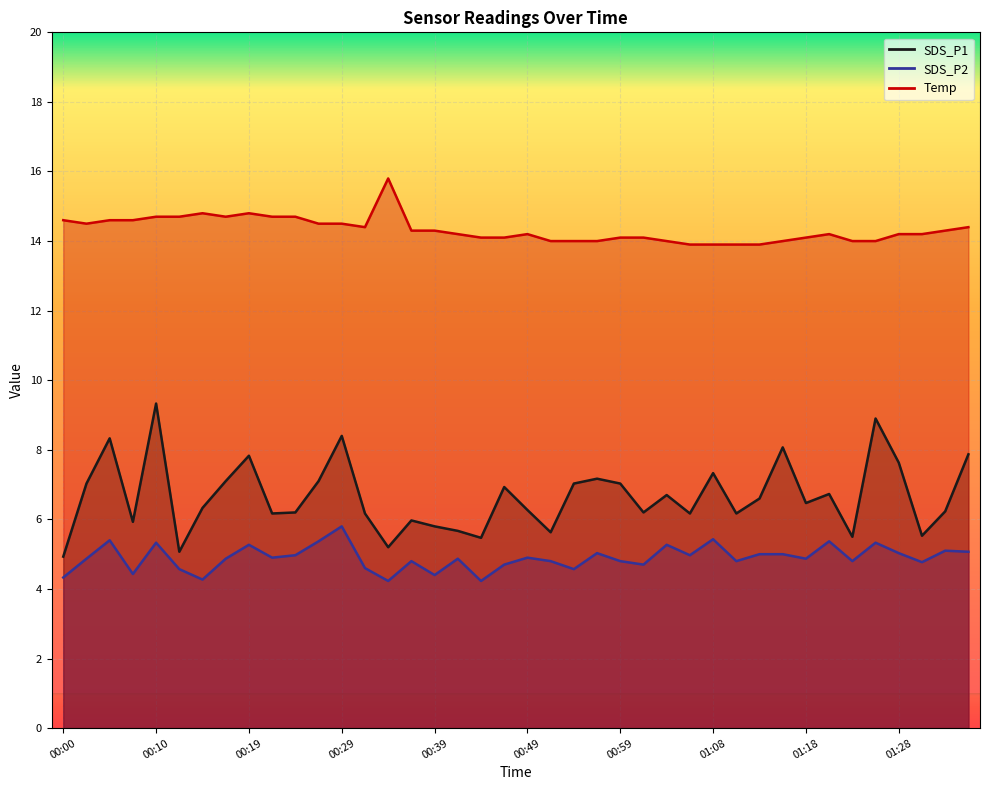

What is the difference between the highest and lowest values at 01:01?

9.4